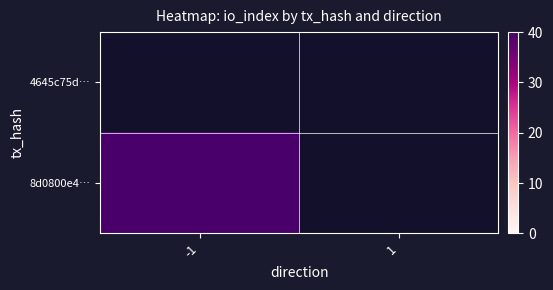

At which label does 8d0800e4… reach its minimum?

-1